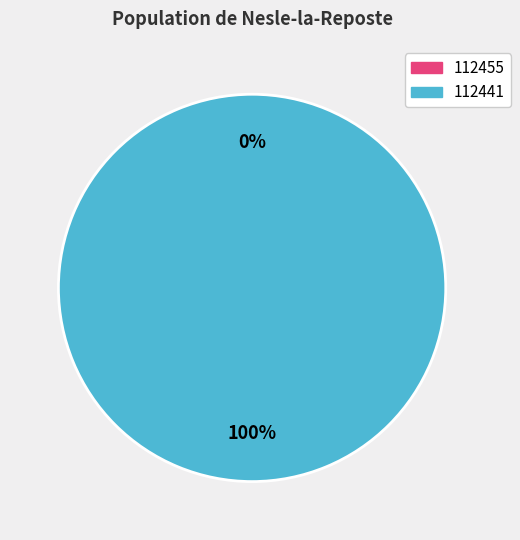

Which category accounts for the majority?

112441